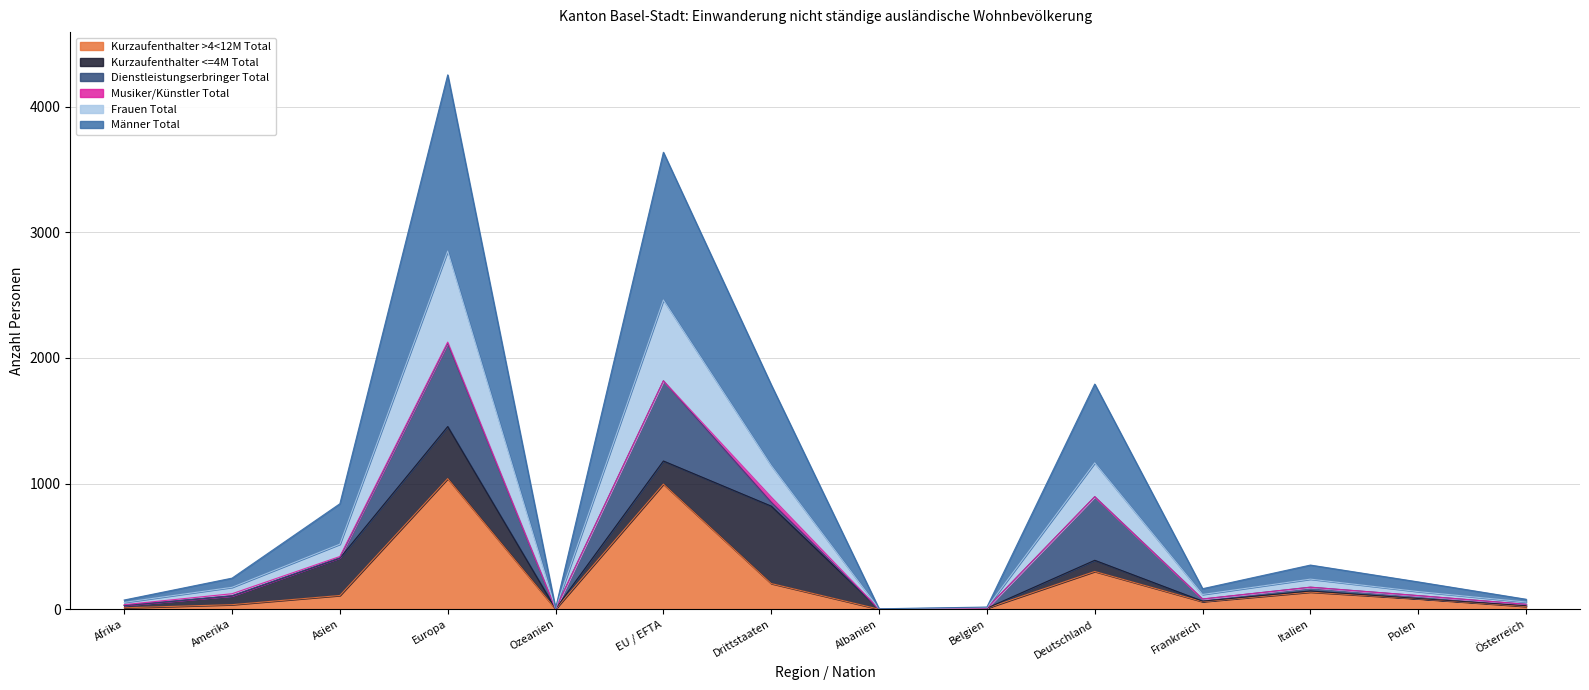

At which category is the sum across all series the highest?

Europa